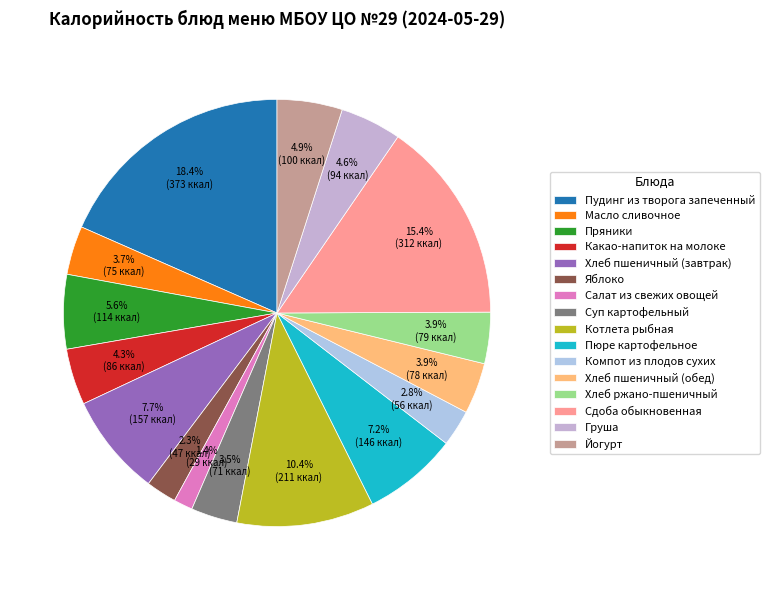

Which has a higher value, Какао-напиток на молоке or Груша?

Груша